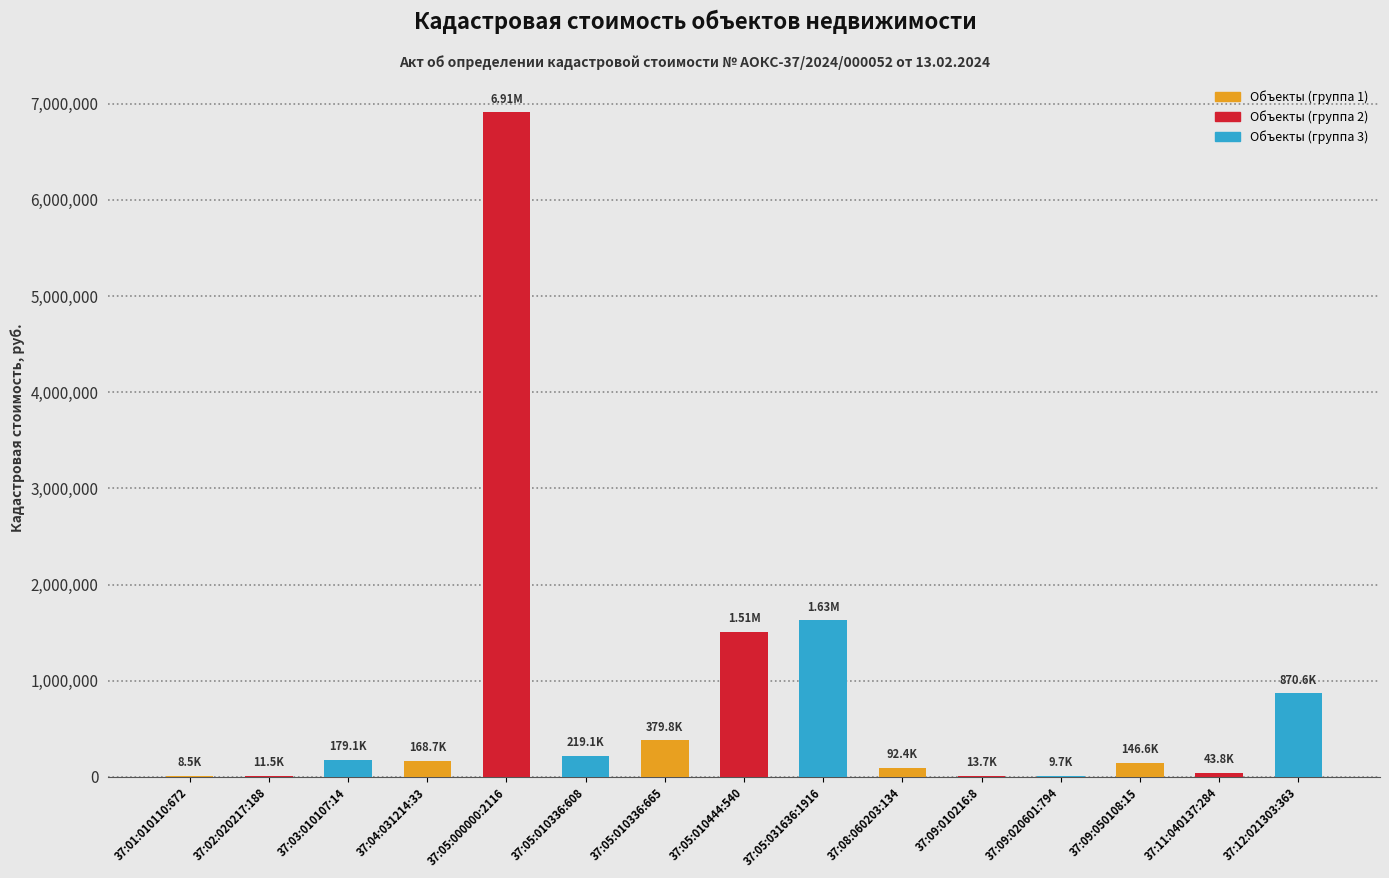

What is the sum of the values at 37:09:050108:15 and 37:12:021303:363?

1017172.4